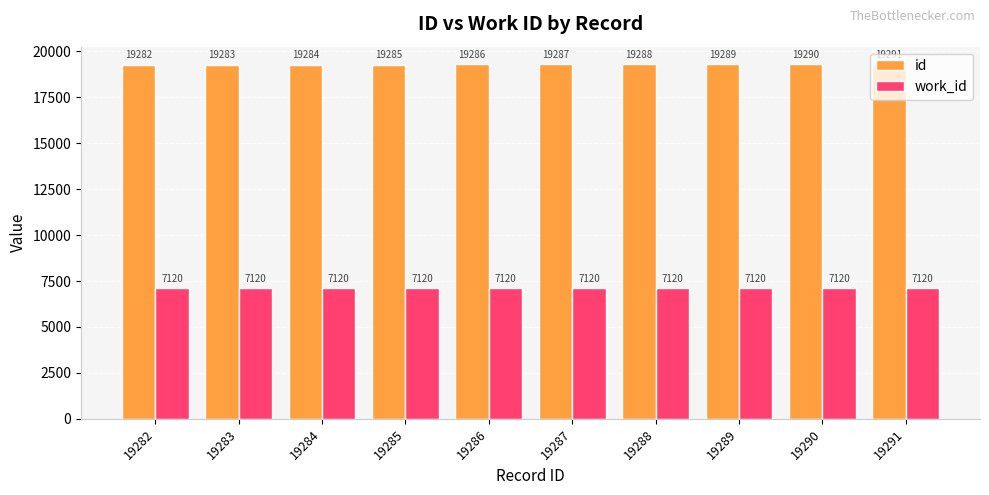

Which series has the largest range (max minus min)?

id